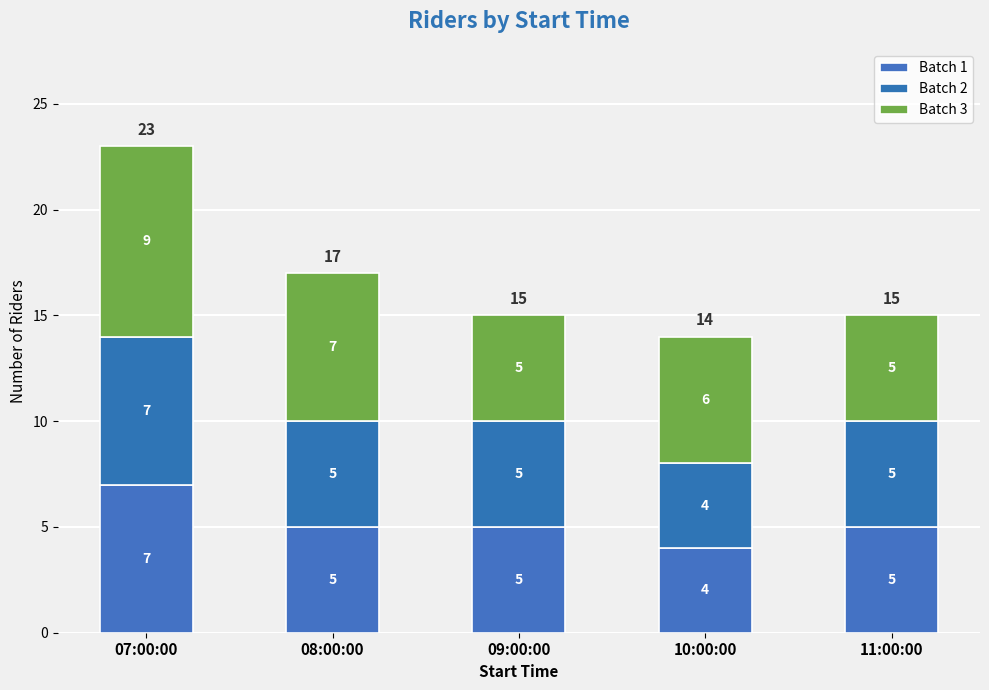

Where is Batch 2 nearest to the value 5?

08:00:00